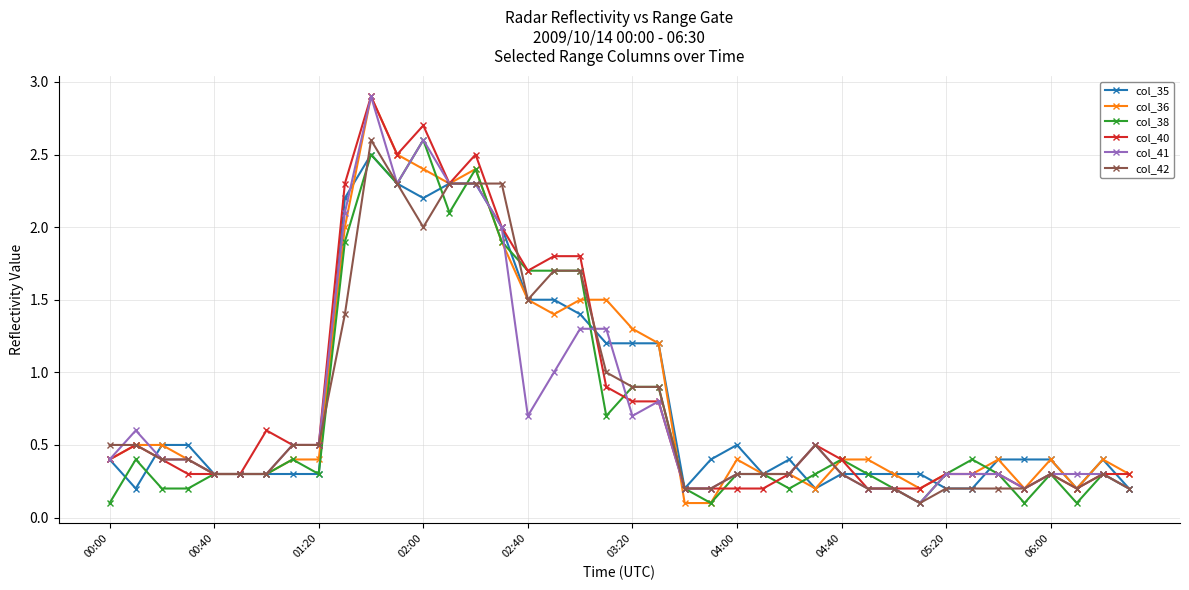

What is the greatest value displayed?

2.9